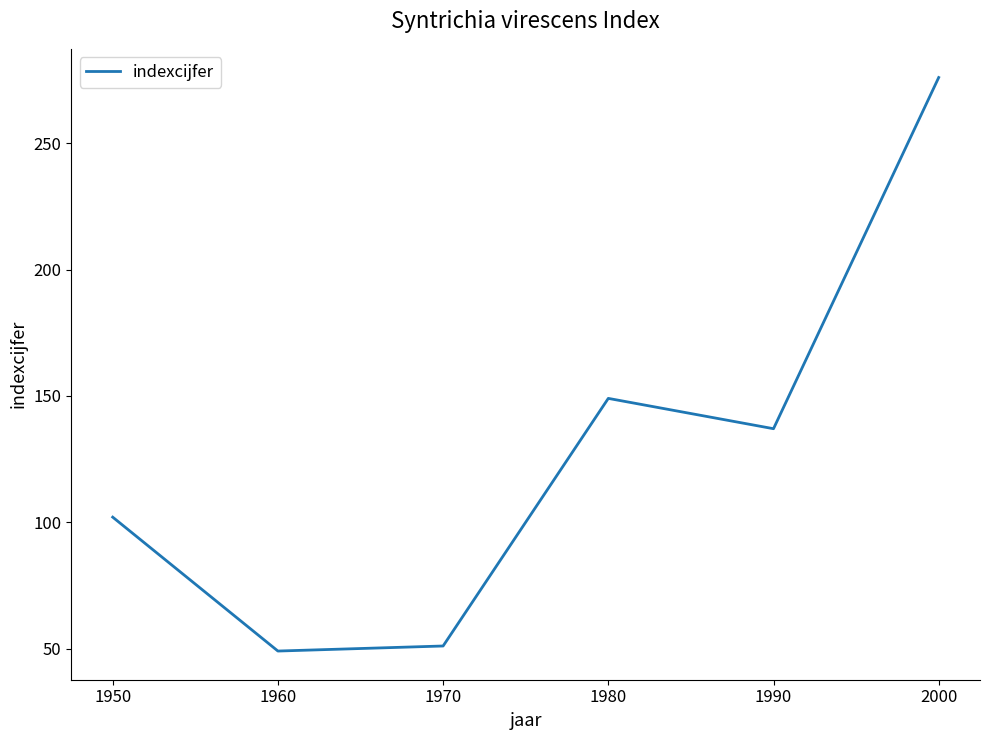

Reading left to right, extract all data points from this chart.

1950=102	1960=49	1970=51	1980=149	1990=137	2000=276